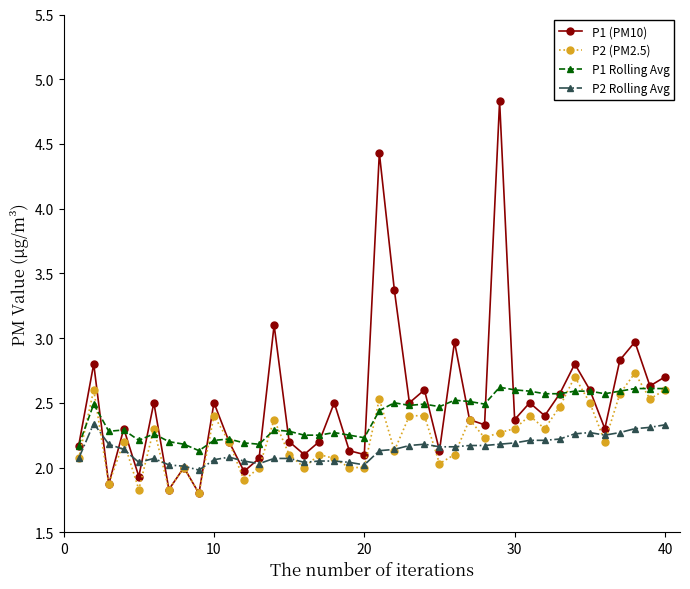

What is the maximum value for P2 (PM2.5)?

2.7